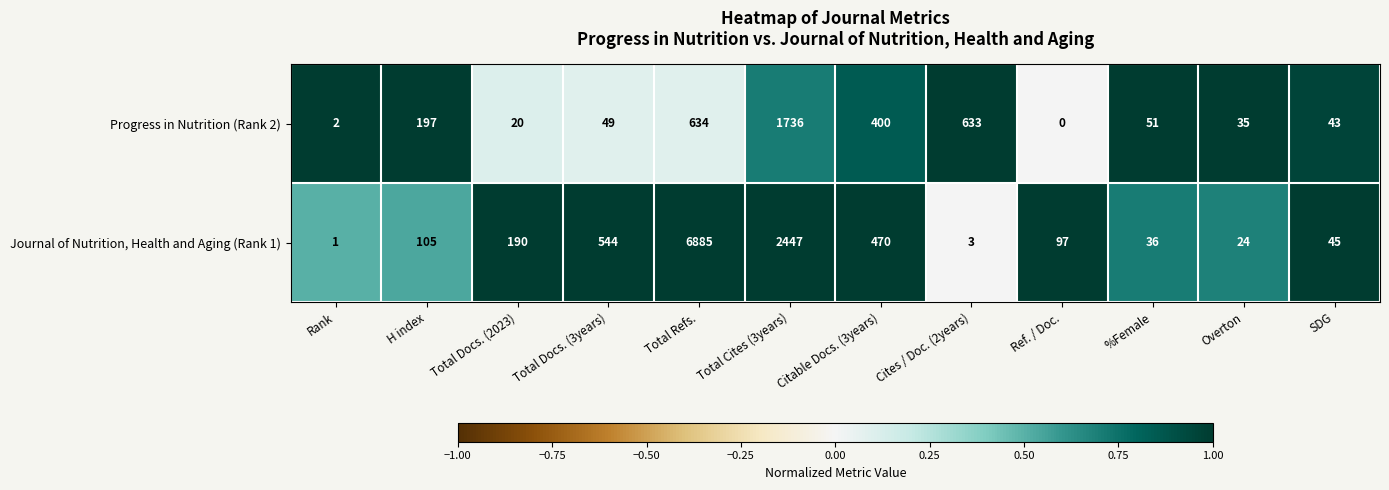

At which label is Progress in Nutrition (Rank 2) closest to 868?

Total Refs.